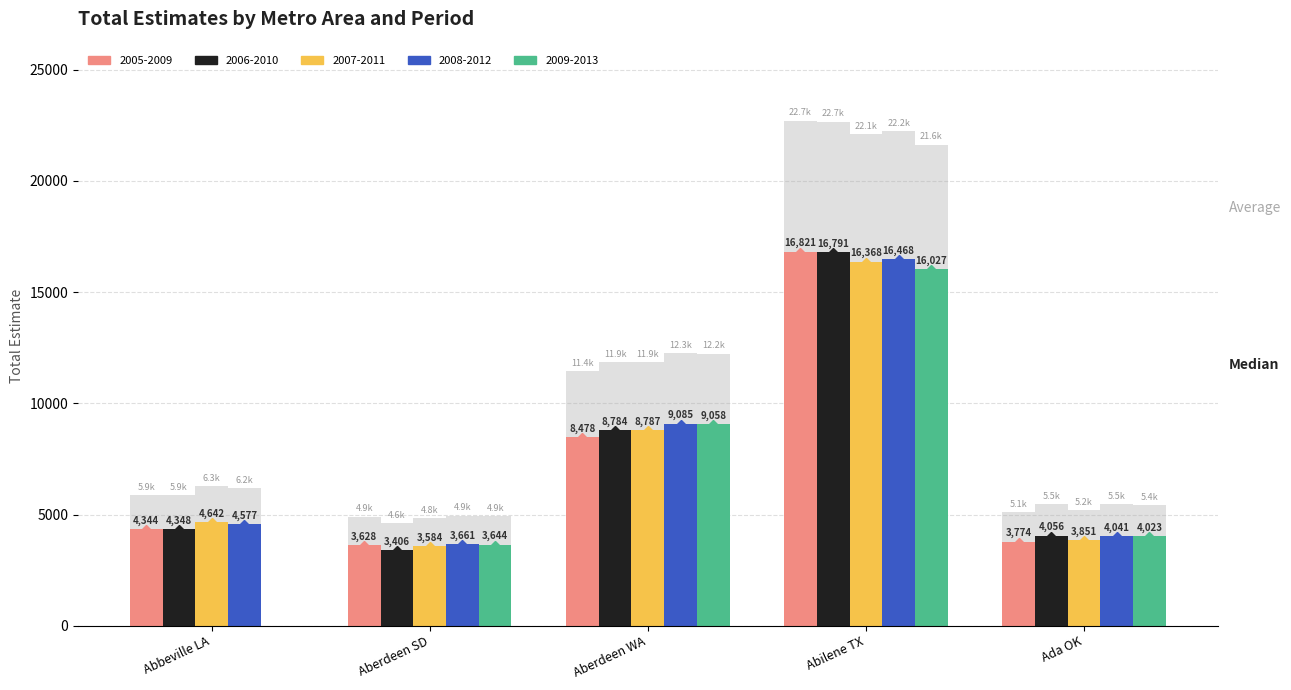

How many data points in 2006-2010 are less than 4348?

2